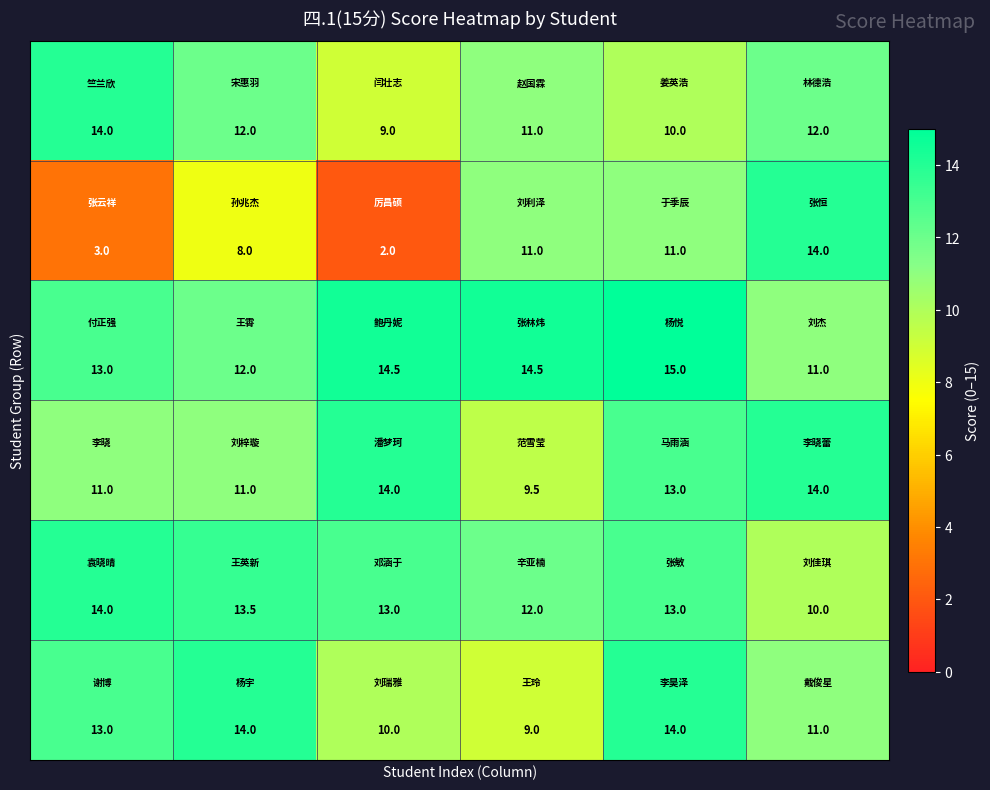

At how many categories does at least one series exceed 8?

6